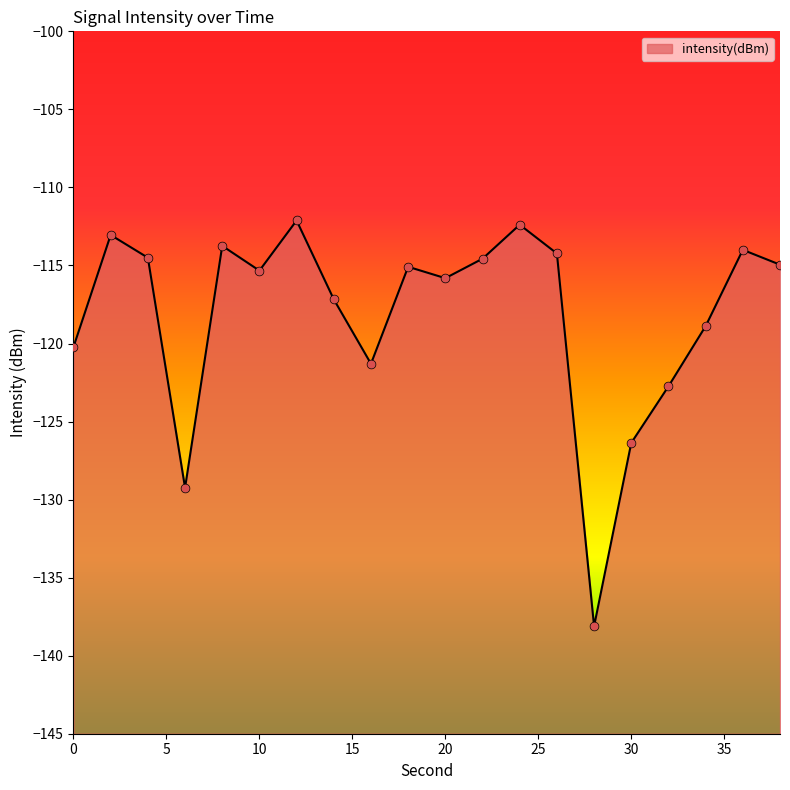

Which has a higher value, 26 or 34?

26